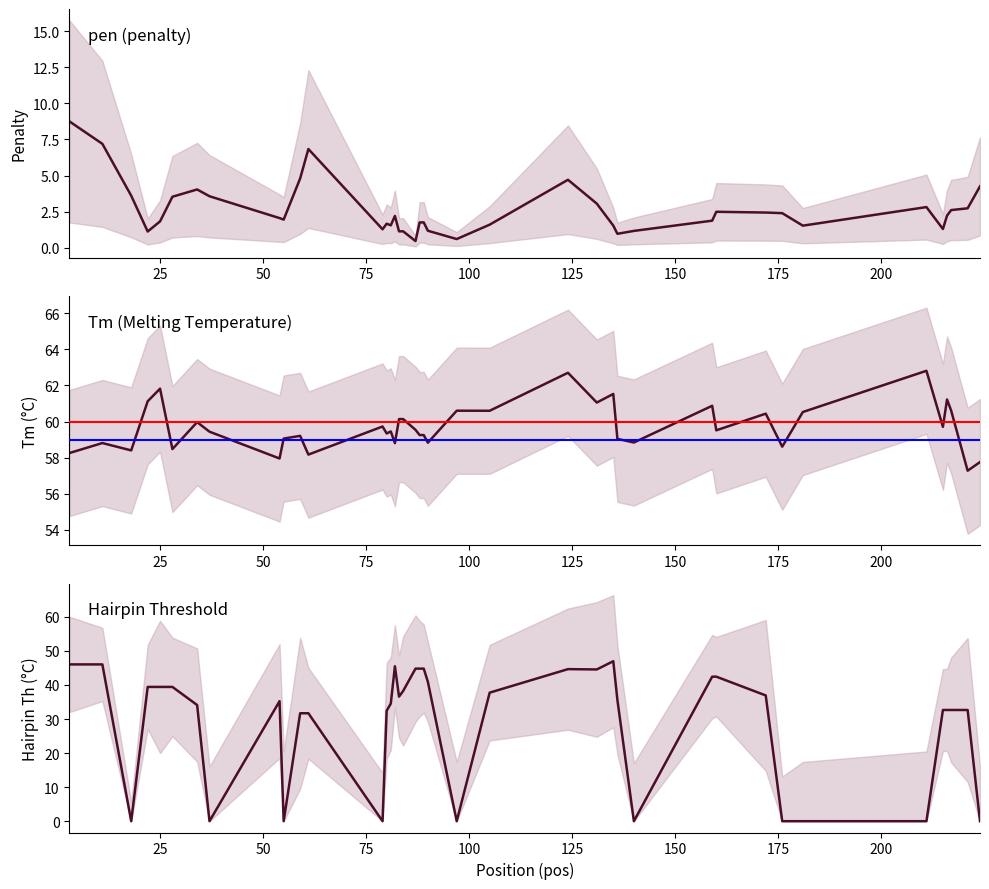

How many values in the PRIMER_RIGHT_0_HAIRPIN_TH series exceed 35?

21